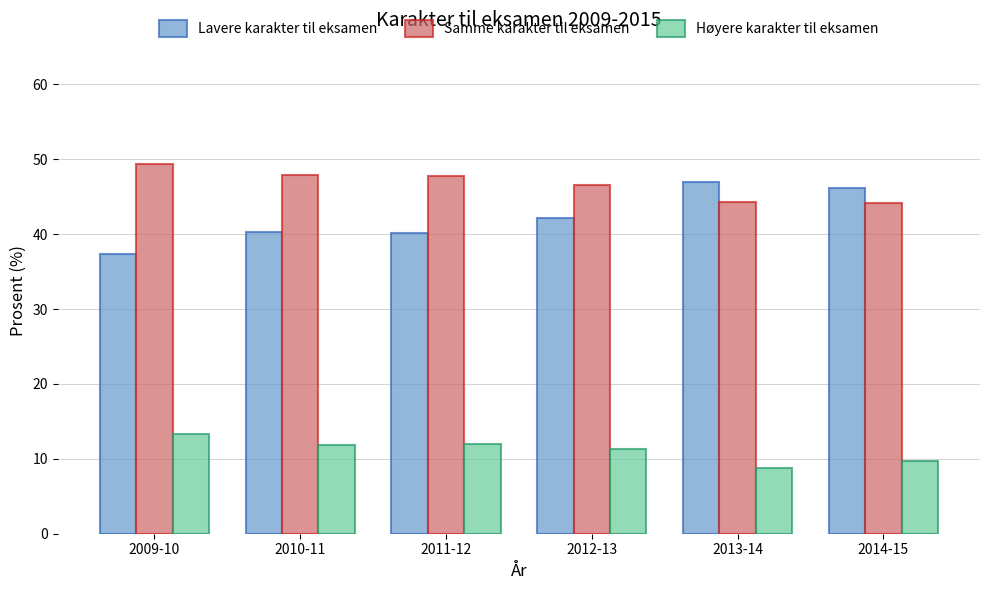

List the series in order of their peak value, lowest first.

Høyere karakter til eksamen, Lavere karakter til eksamen, Samme karakter til eksamen